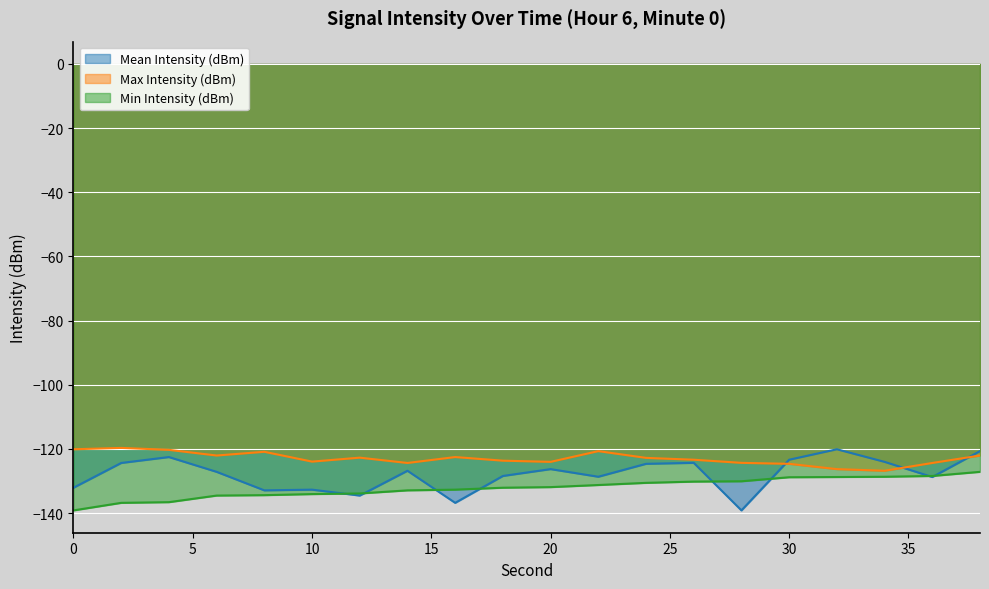

What is the sum of all Max Intensity (dBm) values?

-2459.6